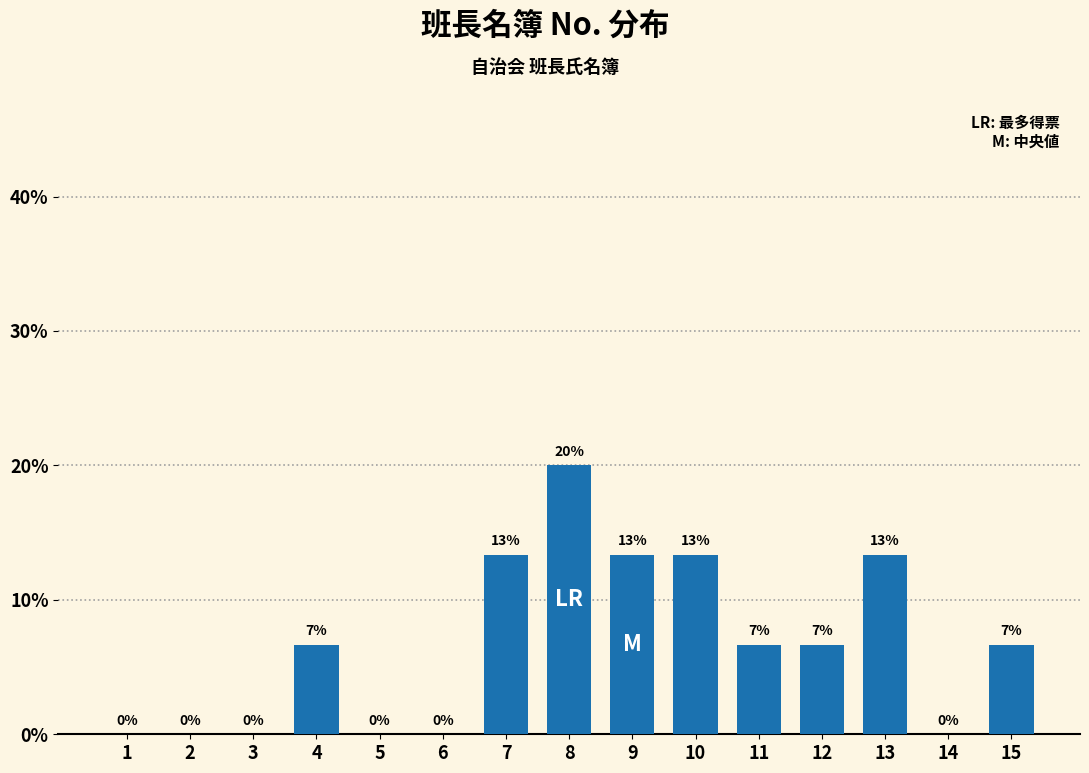

Are the bars horizontal?

No